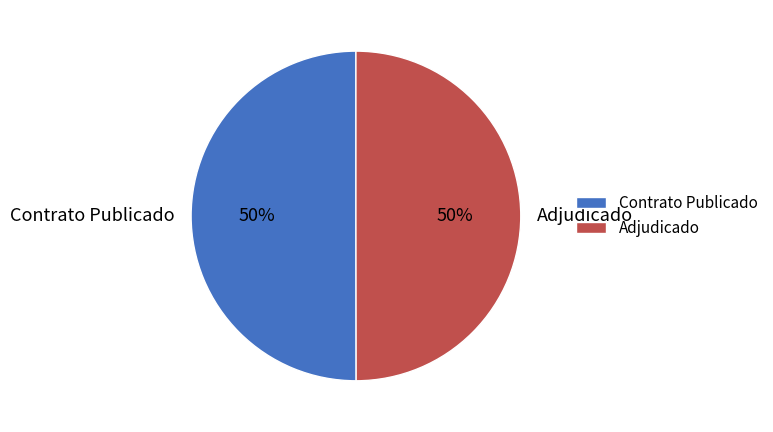

What is the ratio of the value at Adjudicado to the value at Contrato Publicado?

1.0